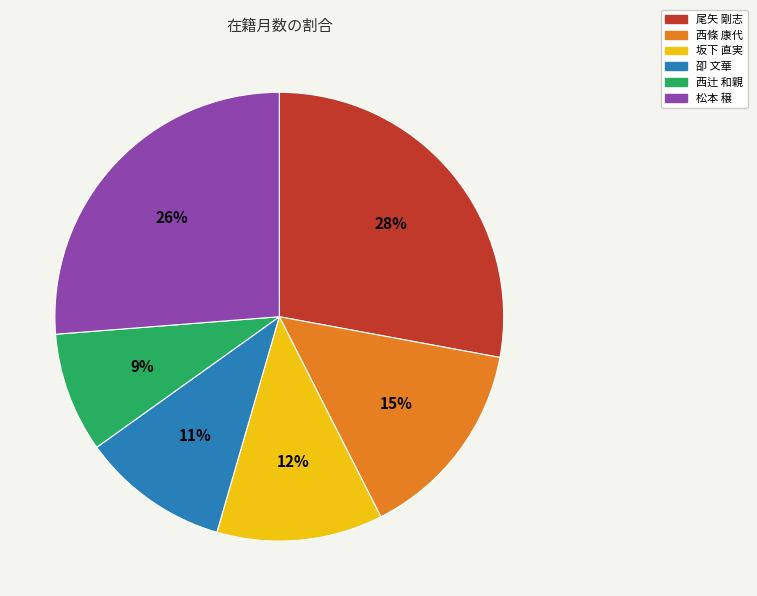

Is 坂下 直実 the majority of the pie?

No